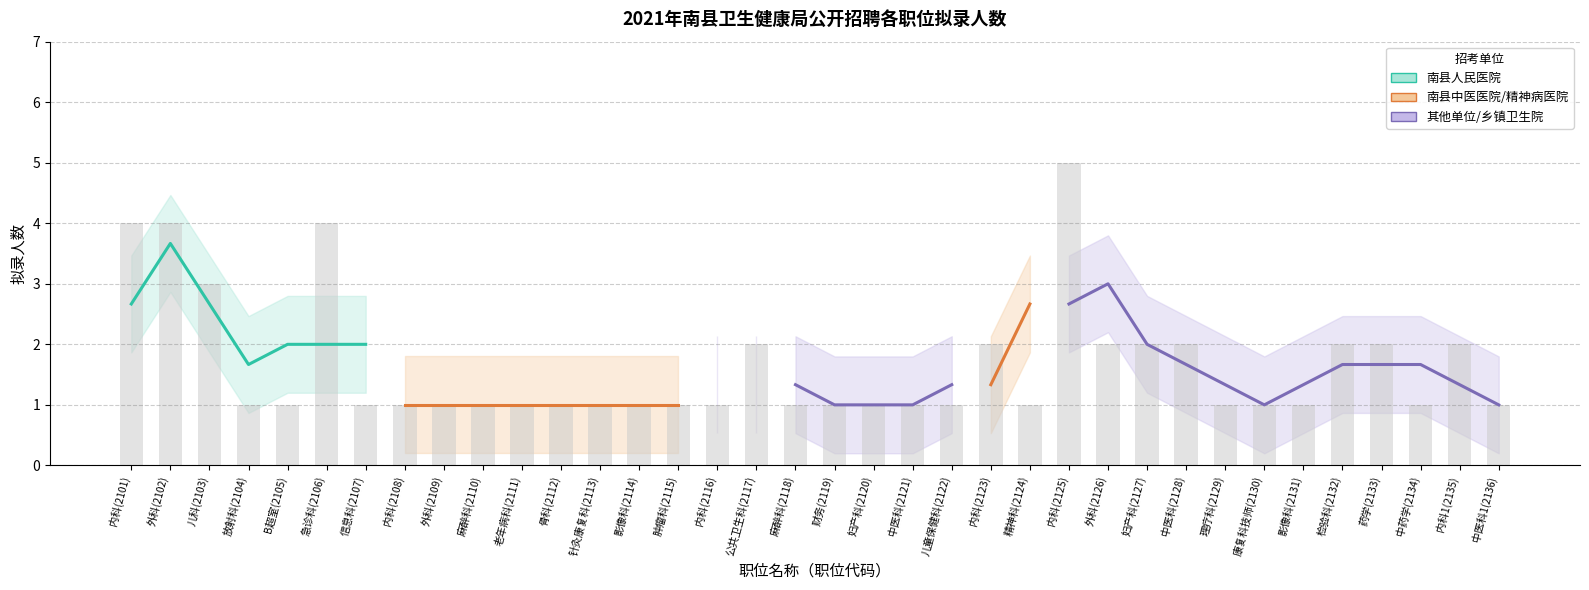

Count the values in the range 1 to 2.

31